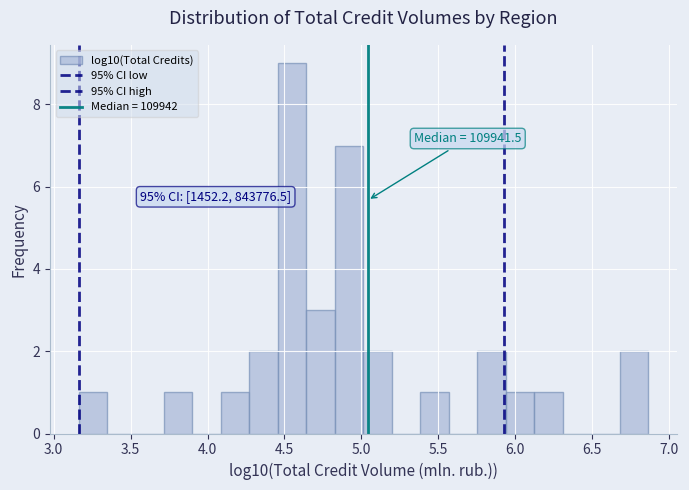

Read against the x-axis, roughly where is the centre of the tallest bar?

4.55